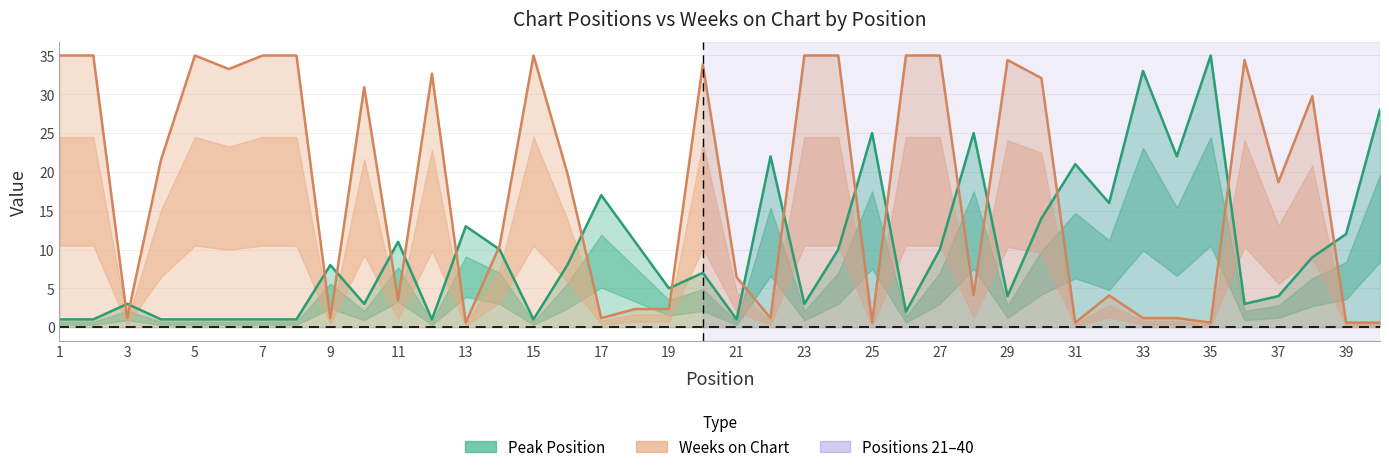

True or false: Weeks on Chart and Peak Position cross at least once.

True